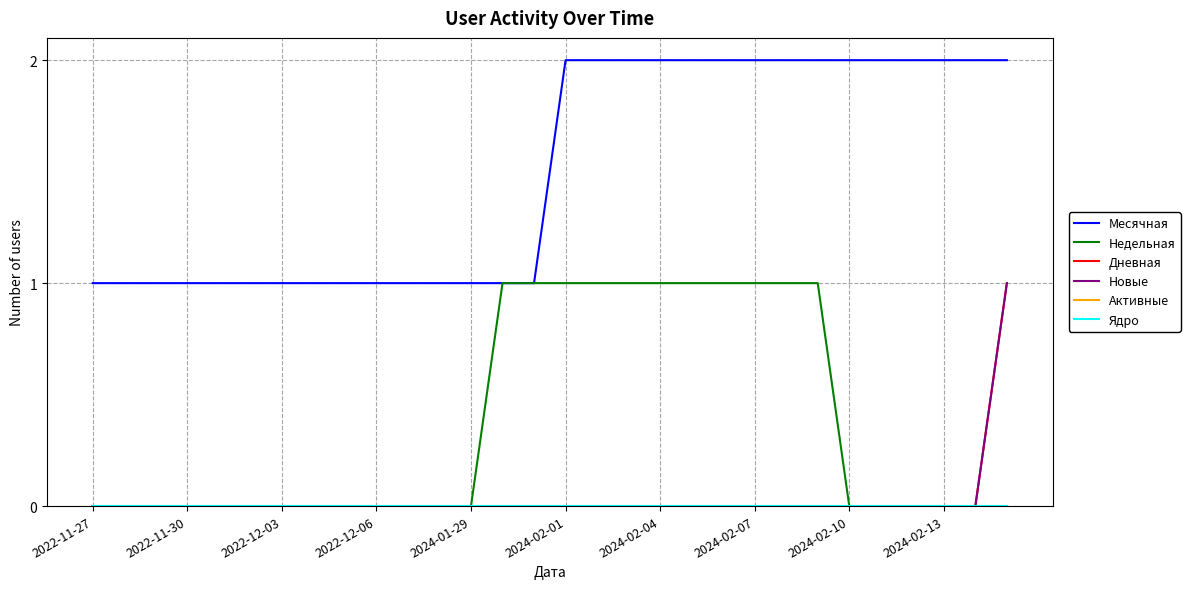

Which series has the widest spread of values?

Месячная